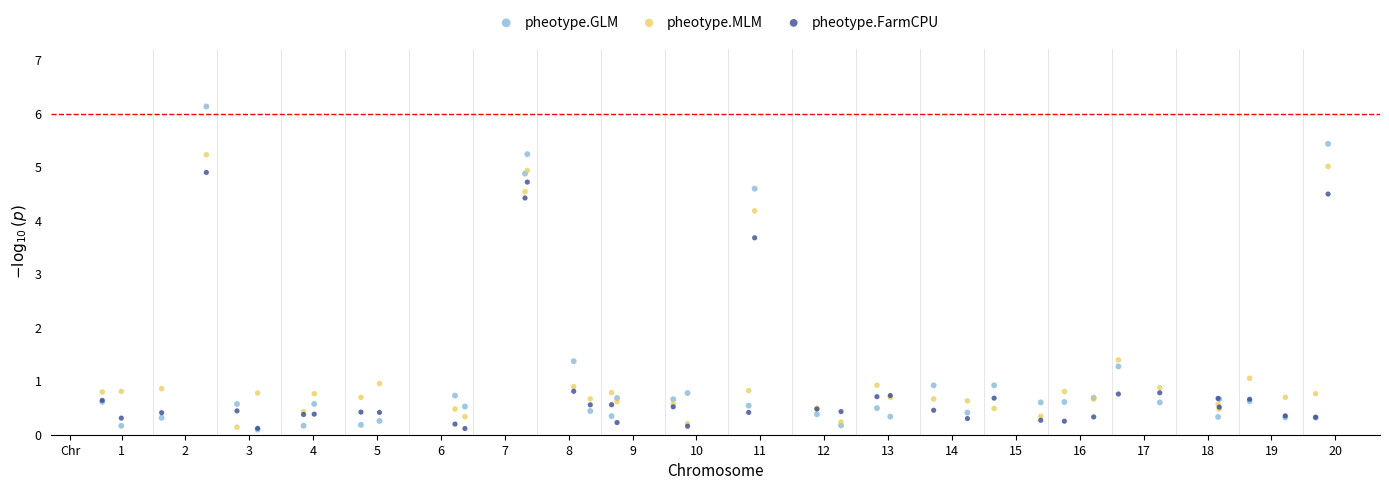

In the pheotype.GLM series, what Y value is closest to 3?

4.6